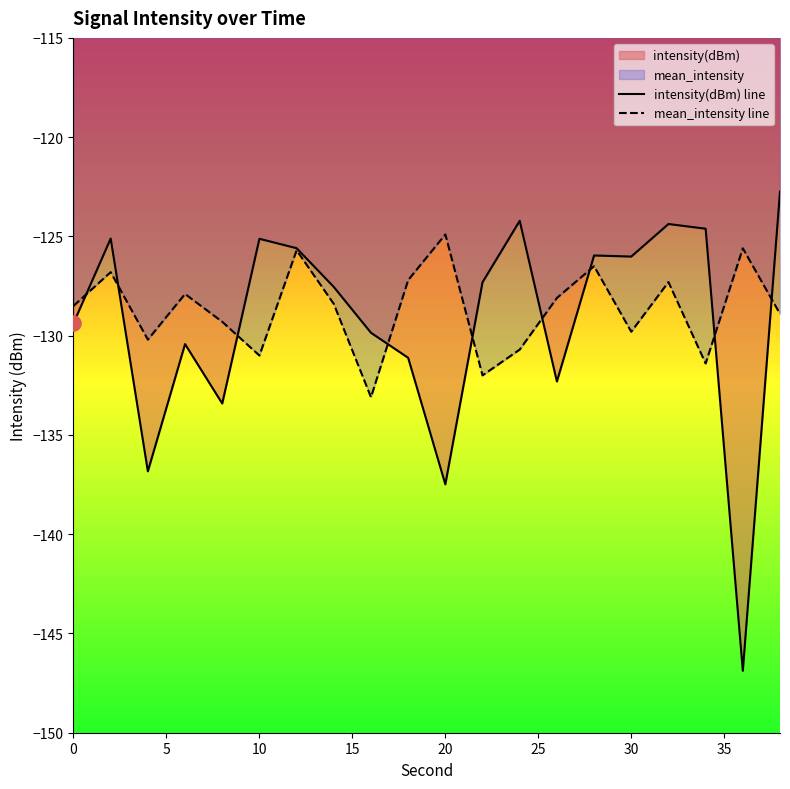

Which series has the largest Y range (max minus min)?

intensity(dBm) line